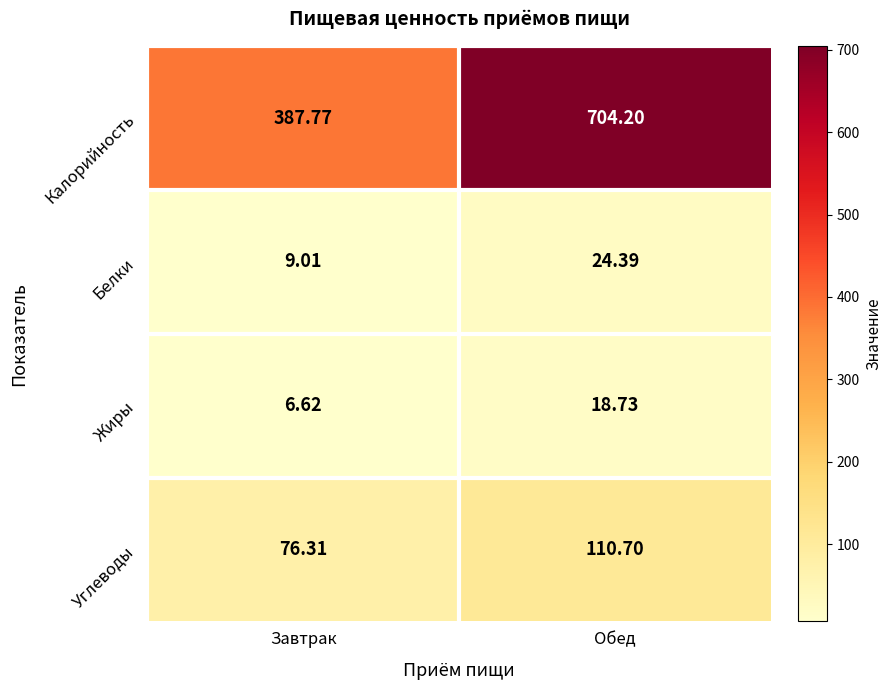

Rank the series by their maximum value, from highest to lowest.

Калорийность, Углеводы, Белки, Жиры